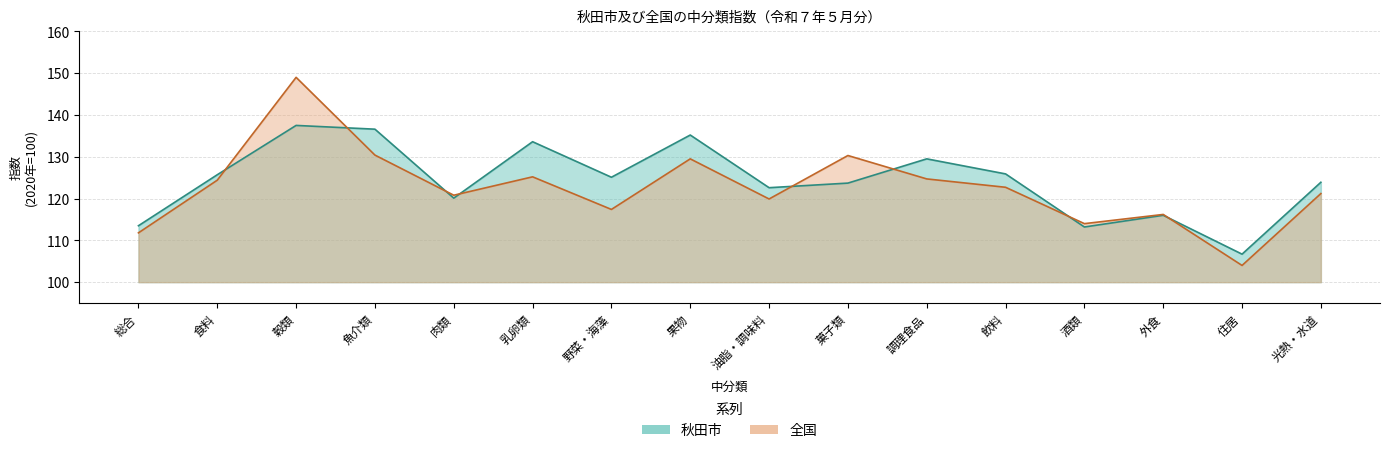

True or false: 秋田市 and 全国 intersect in this chart.

True